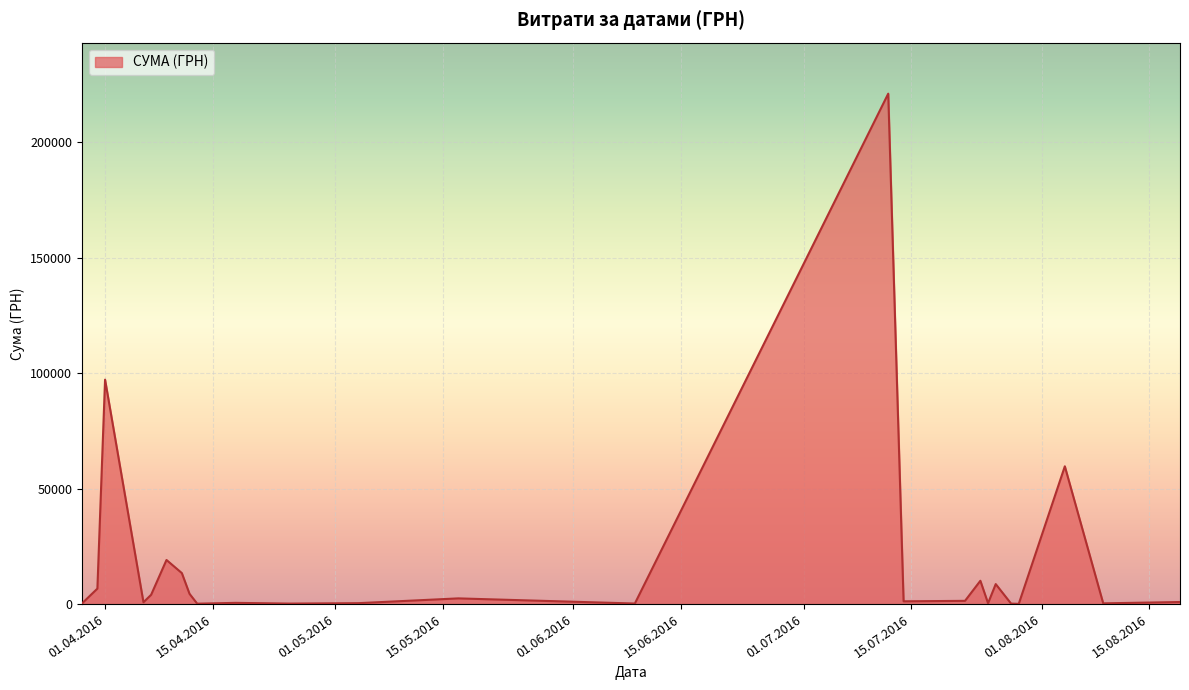

What is the greatest value displayed?

221138.5